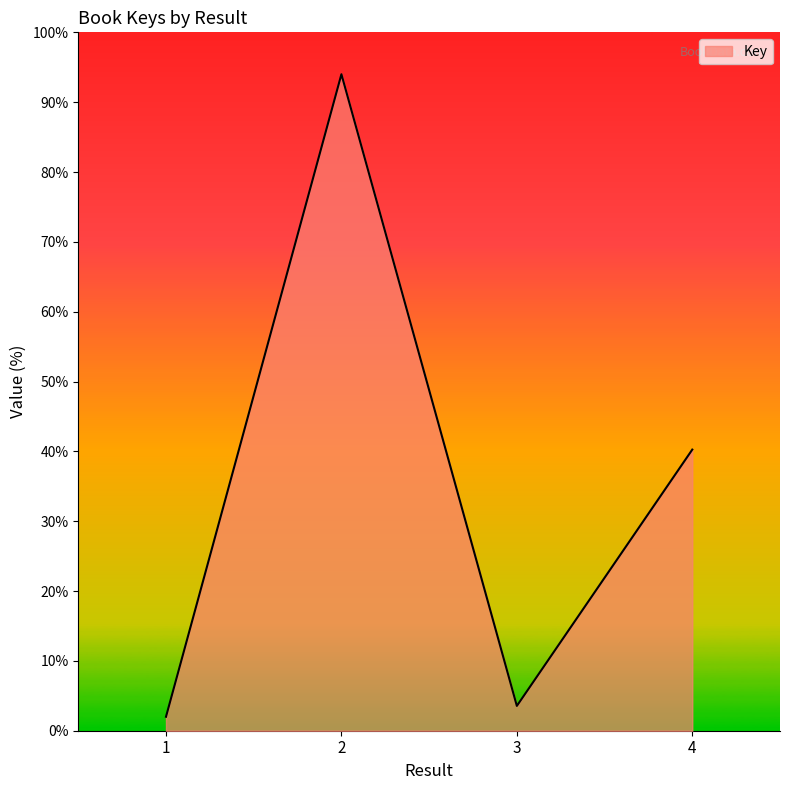

How many interior local peaks (higher than both neighbors) does the data have?

1